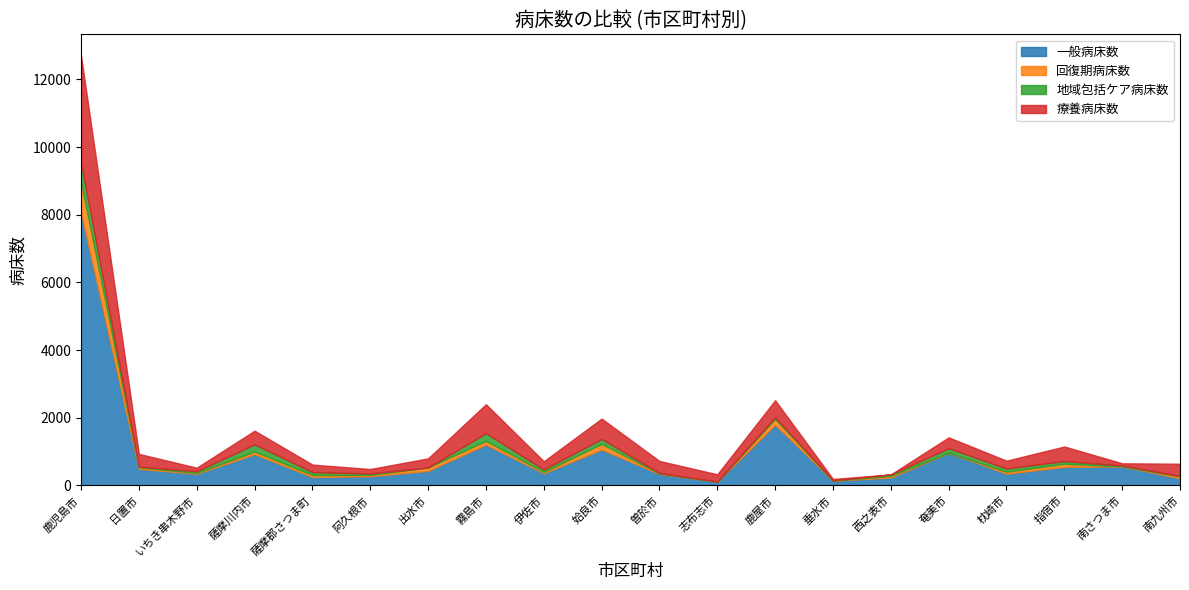

How many values in the 一般病床数 series exceed 432?

9